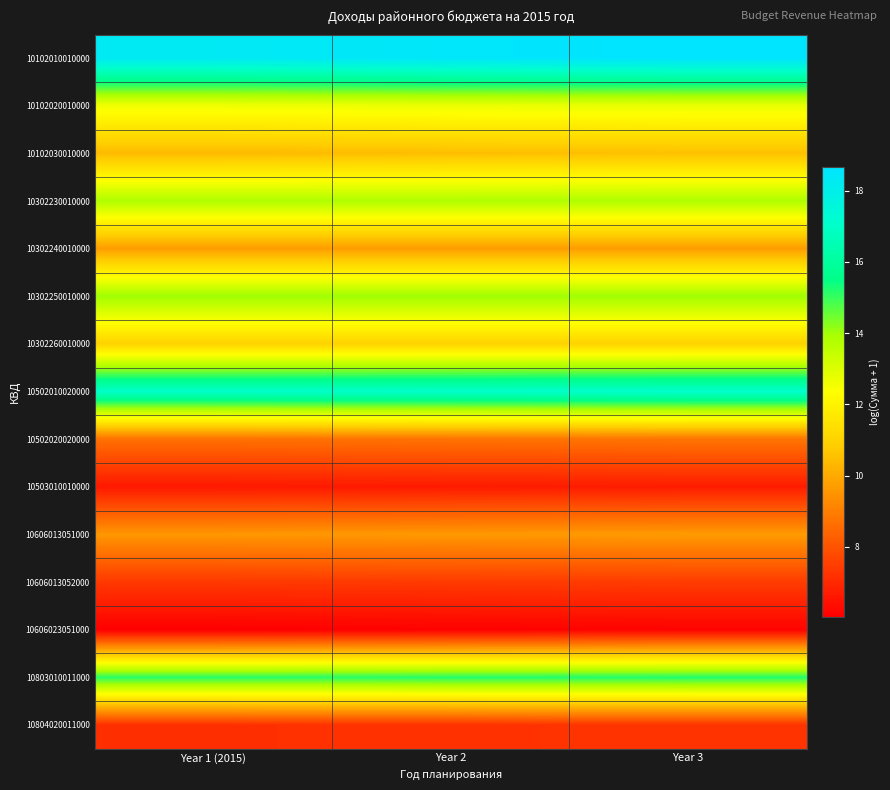

Which has a higher value, Year 3 or Year 2?

Year 3